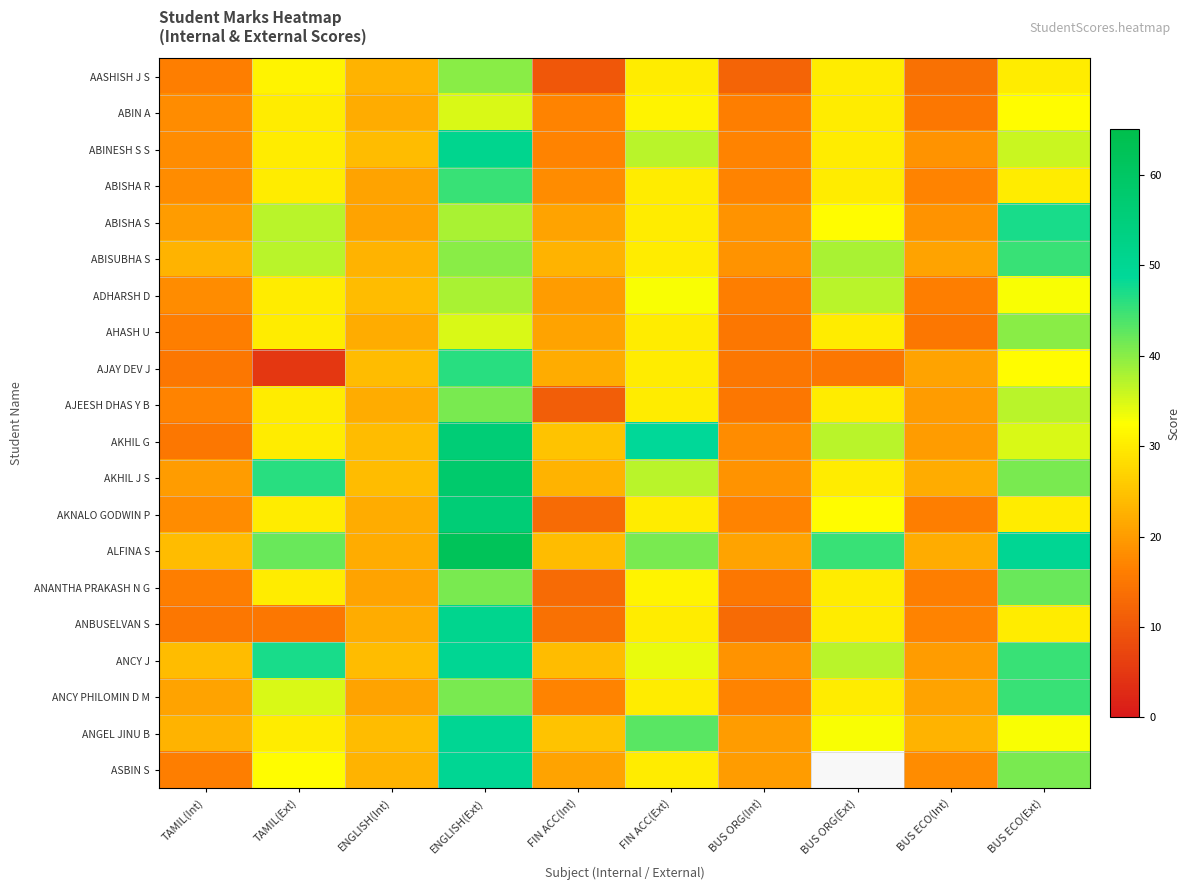

What is the spread (max minus min) of values at BUS ORG(Ext)?

30.0